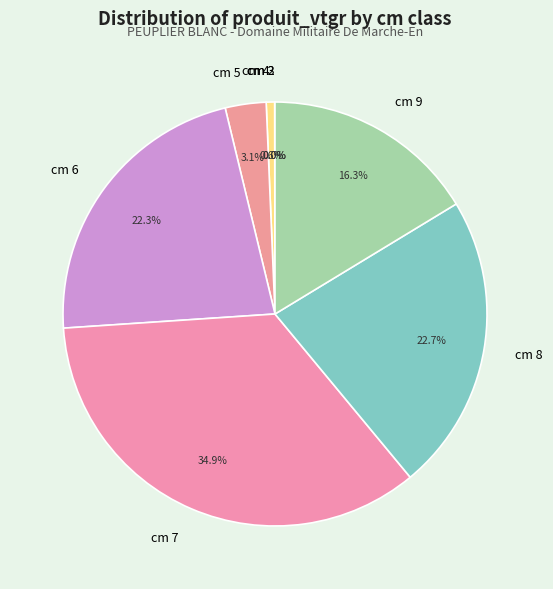

Approximately how many times larger is the value at cm 5 compared to cm 4?

4.9